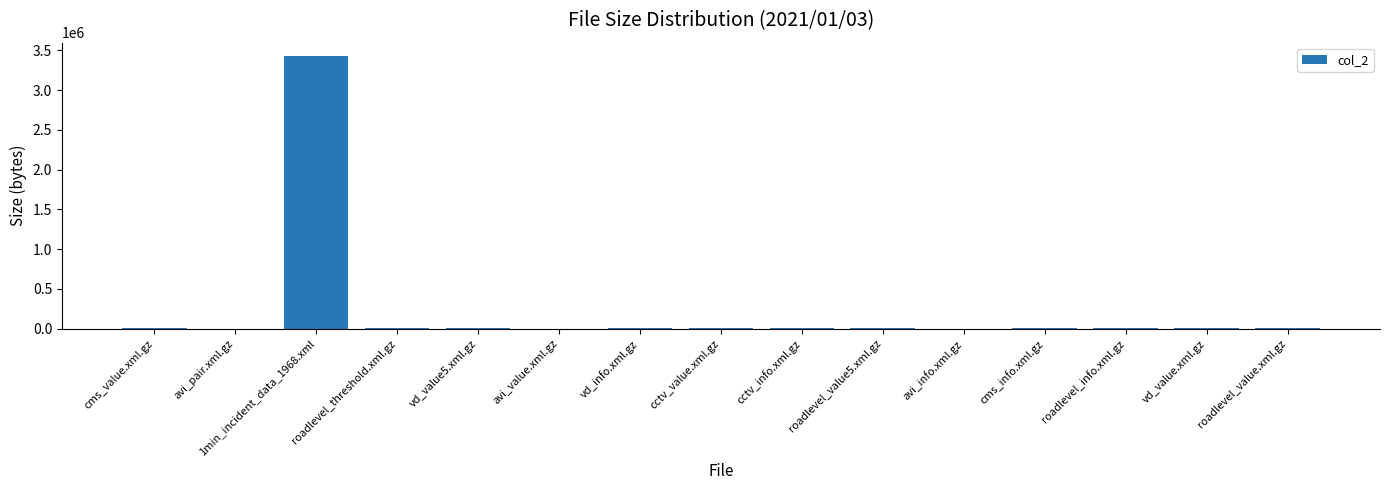

Which label corresponds to the largest value in the chart?

1min_incident_data_1968.xml